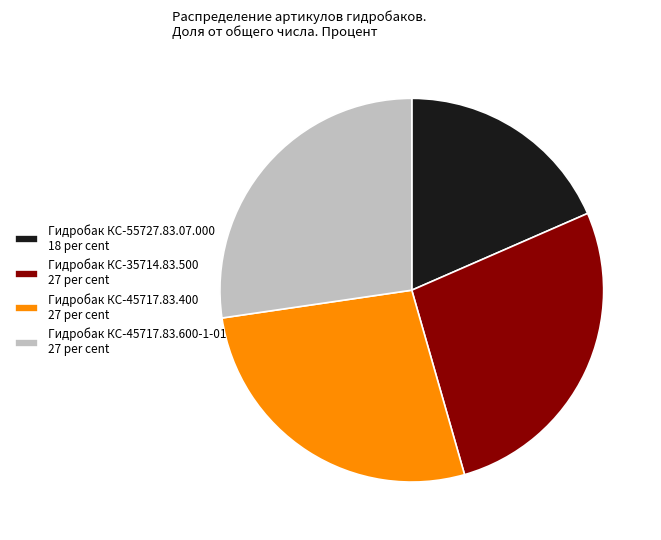

Approximately how many times larger is the value at Гидробак КС-55727.83.07.000 18 per cent compared to Гидробак КС-35714.83.500 27 per cent?

0.7